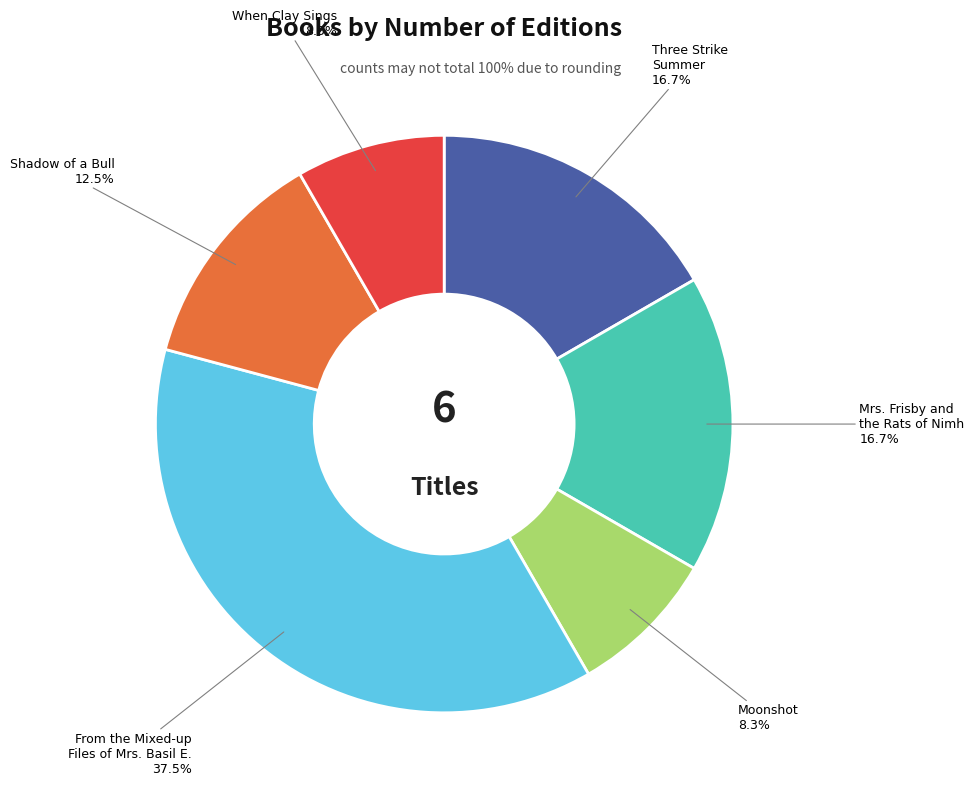

To the nearest percent, what is the average slice percentage?

17%